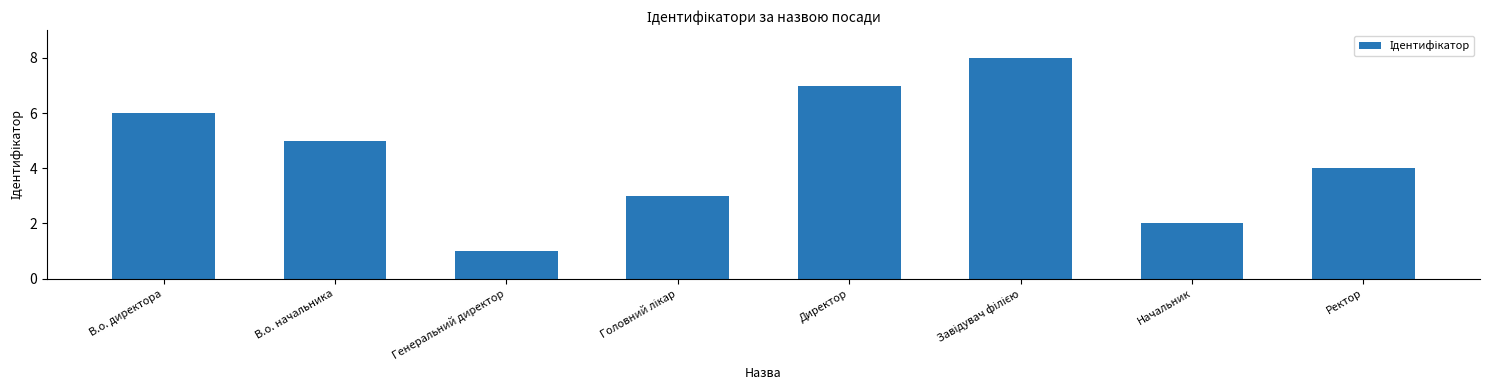

What is the label of the 1st bar from the left?

В.о. директора